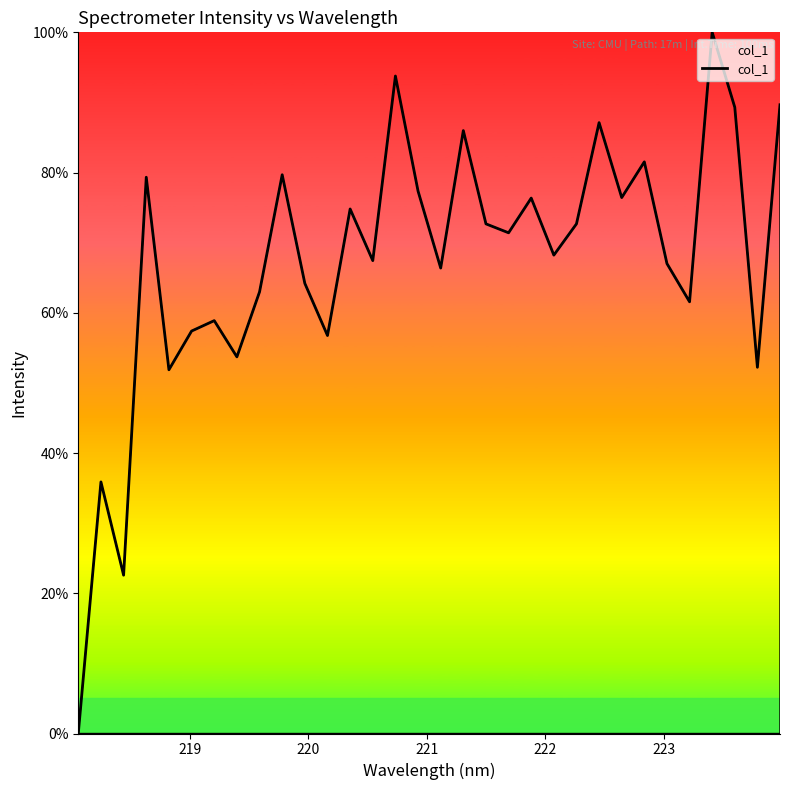

What is the greatest value displayed?

100.0